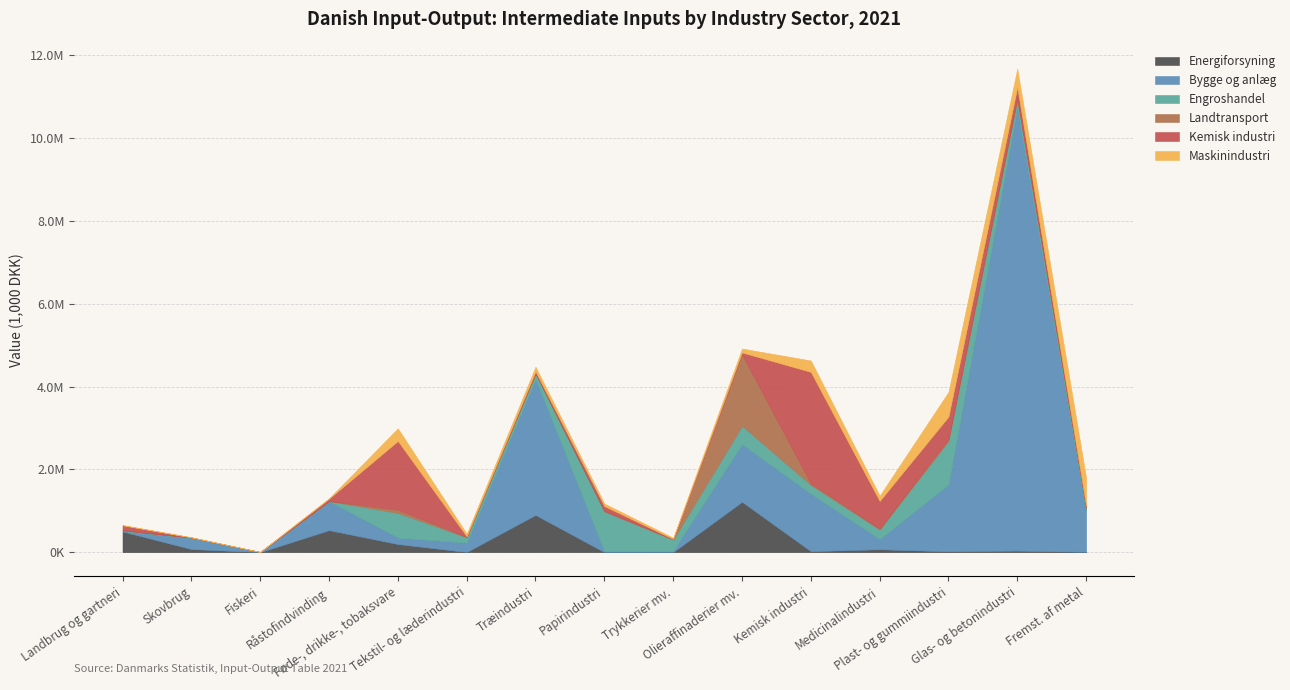

What is the total value across all series at Papirindustri?

1175631.2